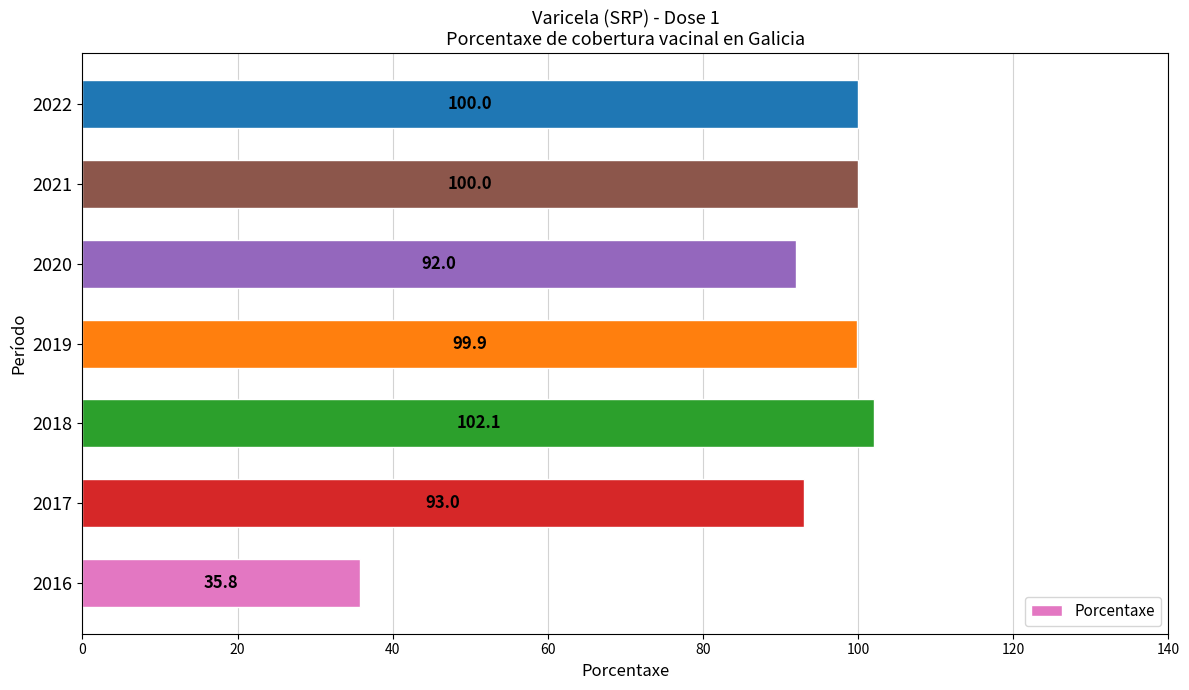

Between 2016 and 2017, which is larger?

2017